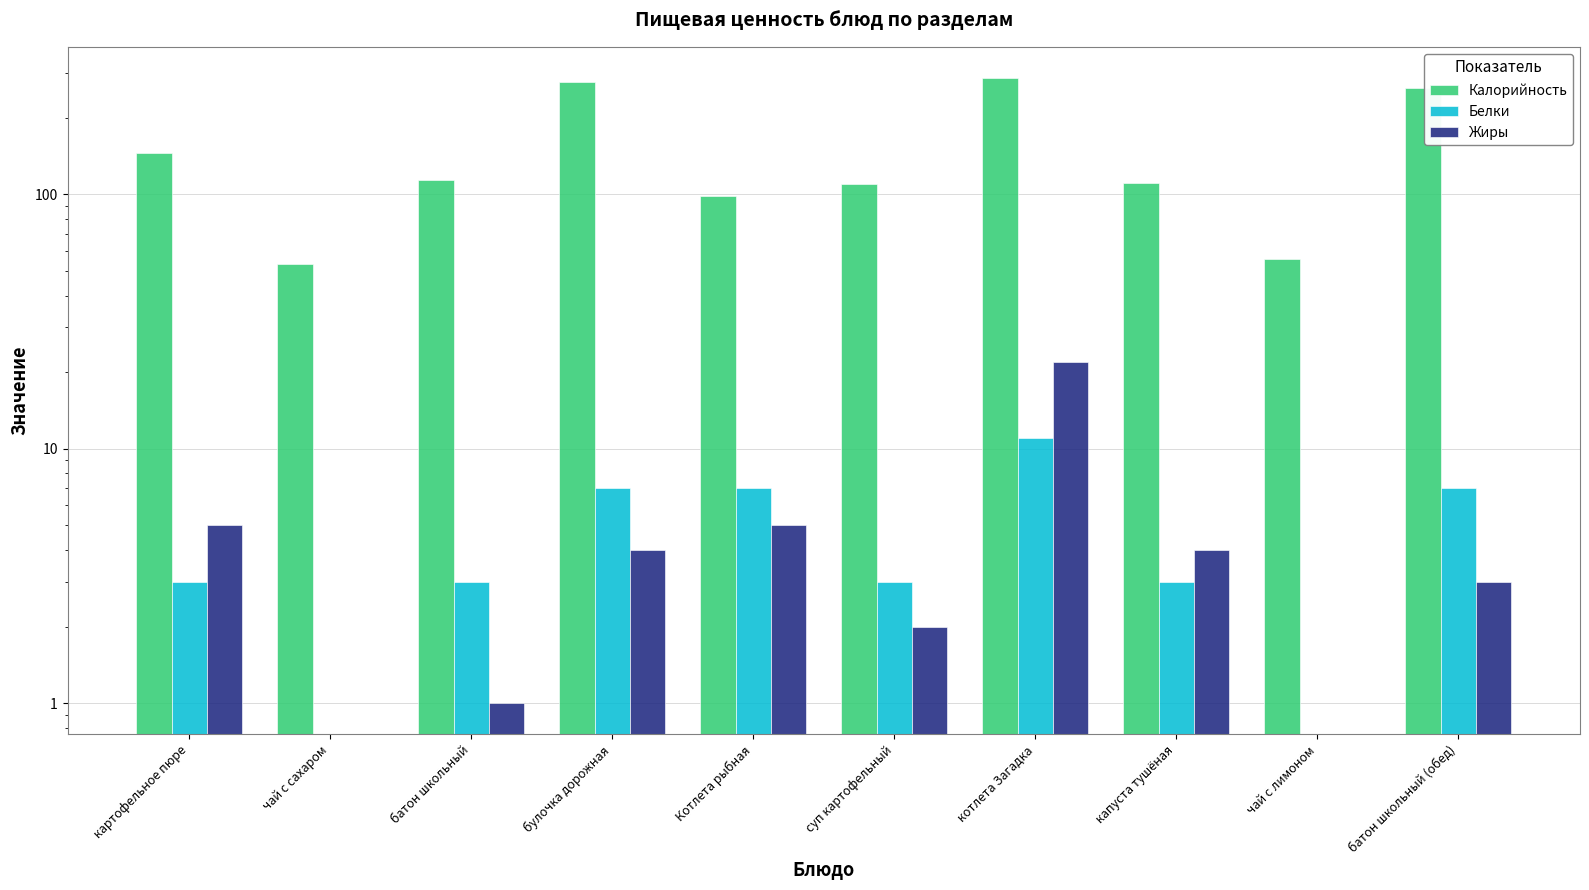

Which series has the largest total across all categories?

Калорийность